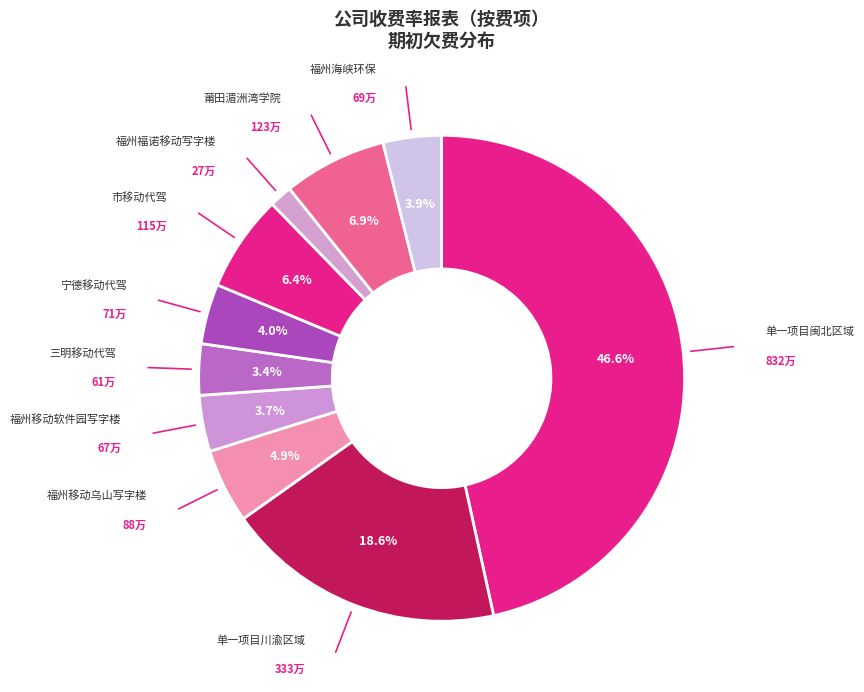

How many segments does this pie chart have?

10